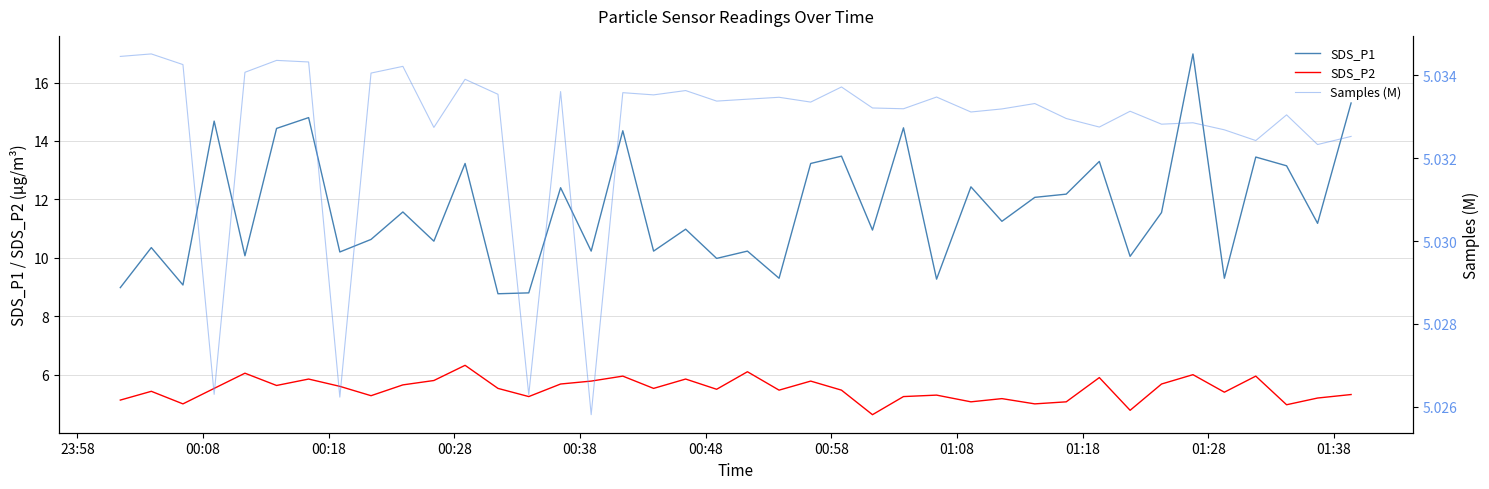

True or false: Samples (M) and SDS_P2 intersect in this chart.

True